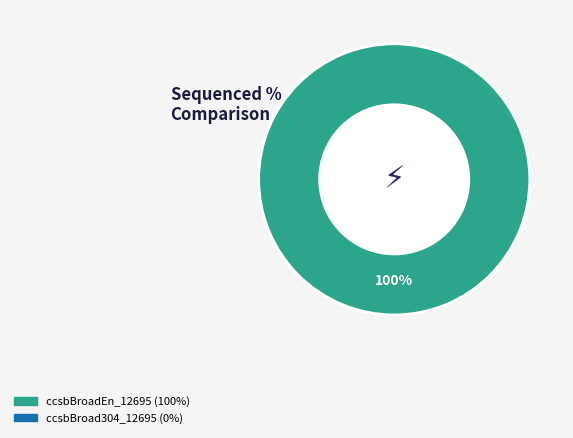

How many segments does this pie chart have?

1